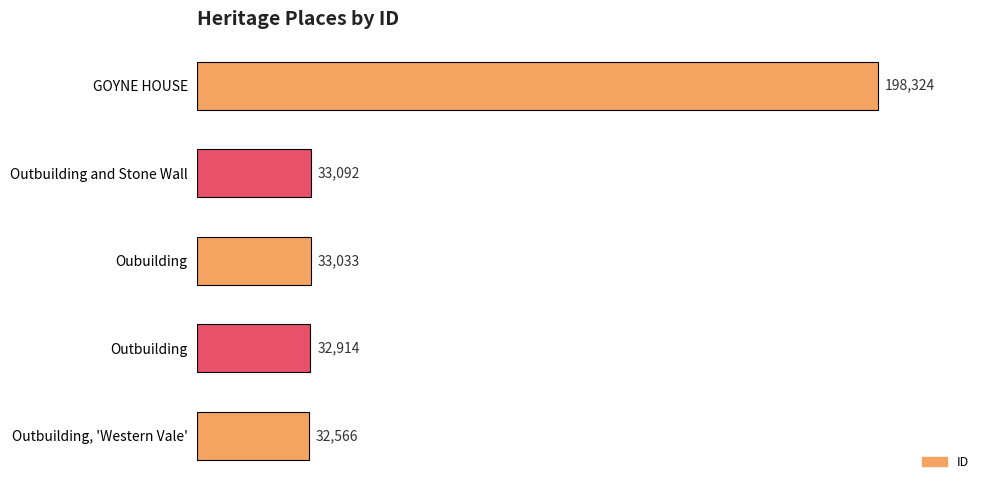

List the labels in order of value, largest first.

GOYNE HOUSE, Outbuilding and Stone Wall, Oubuilding, Outbuilding, Outbuilding, 'Western Vale'